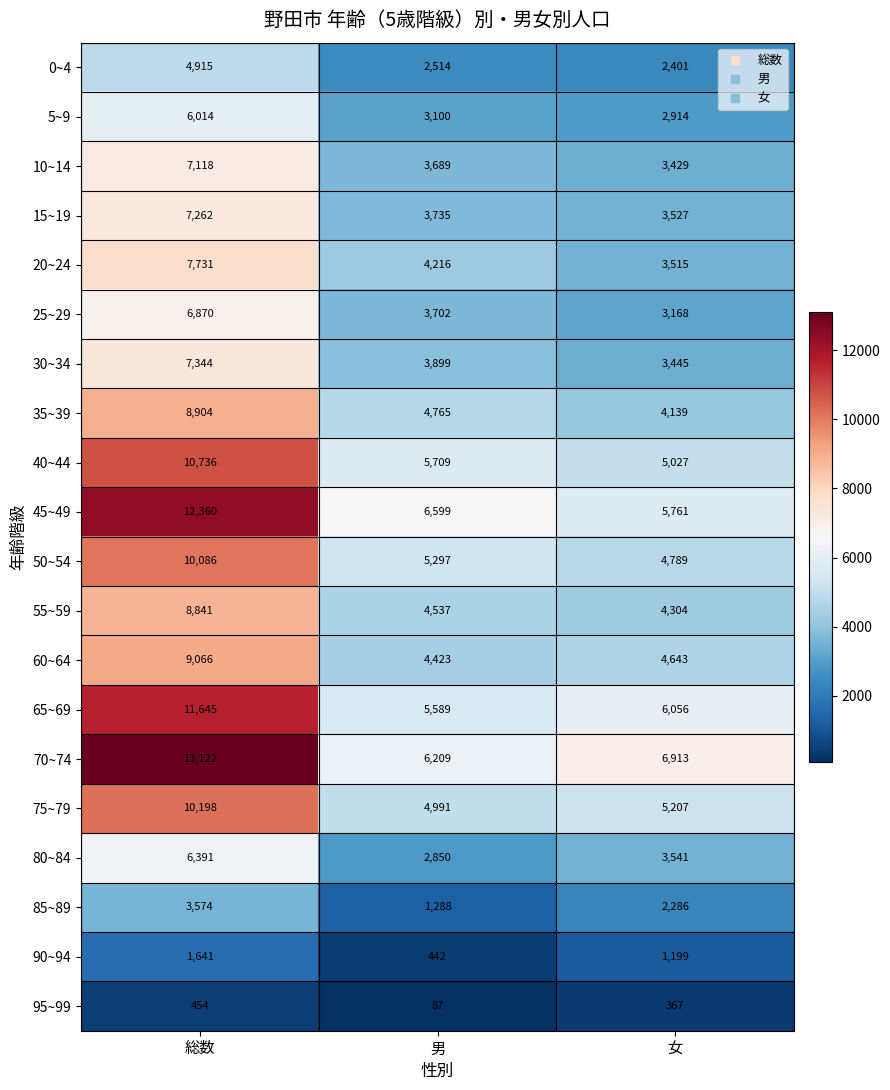

What is the total value across all series at 男?

77641